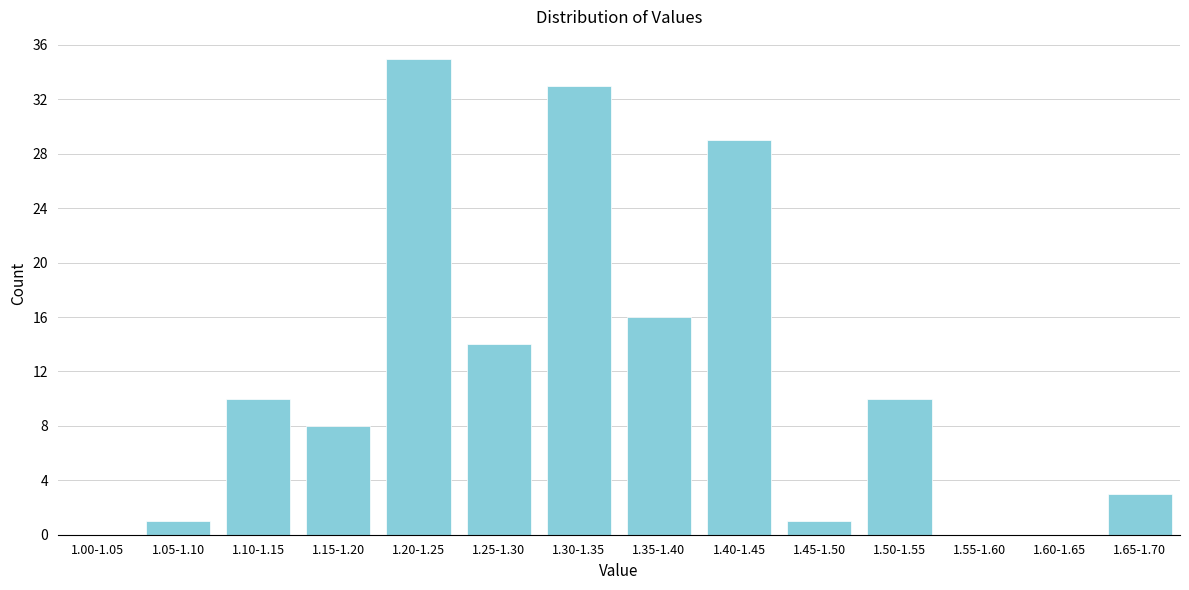

Reading left to right, transcribe all the data shown in this chart.

1.00-1.05=0	1.05-1.10=1	1.10-1.15=10	1.15-1.20=8	1.20-1.25=35	1.25-1.30=14	1.30-1.35=33	1.35-1.40=16	1.40-1.45=29	1.45-1.50=1	1.50-1.55=10	1.55-1.60=0	1.60-1.65=0	1.65-1.70=3